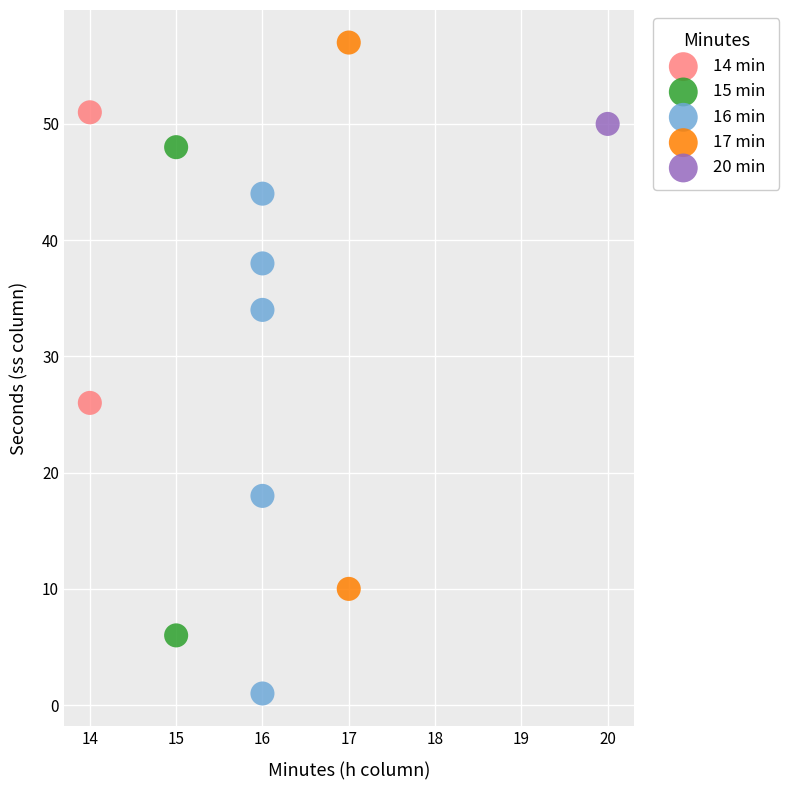

What are all the series names shown in the legend?

14 min, 15 min, 16 min, 17 min, 20 min